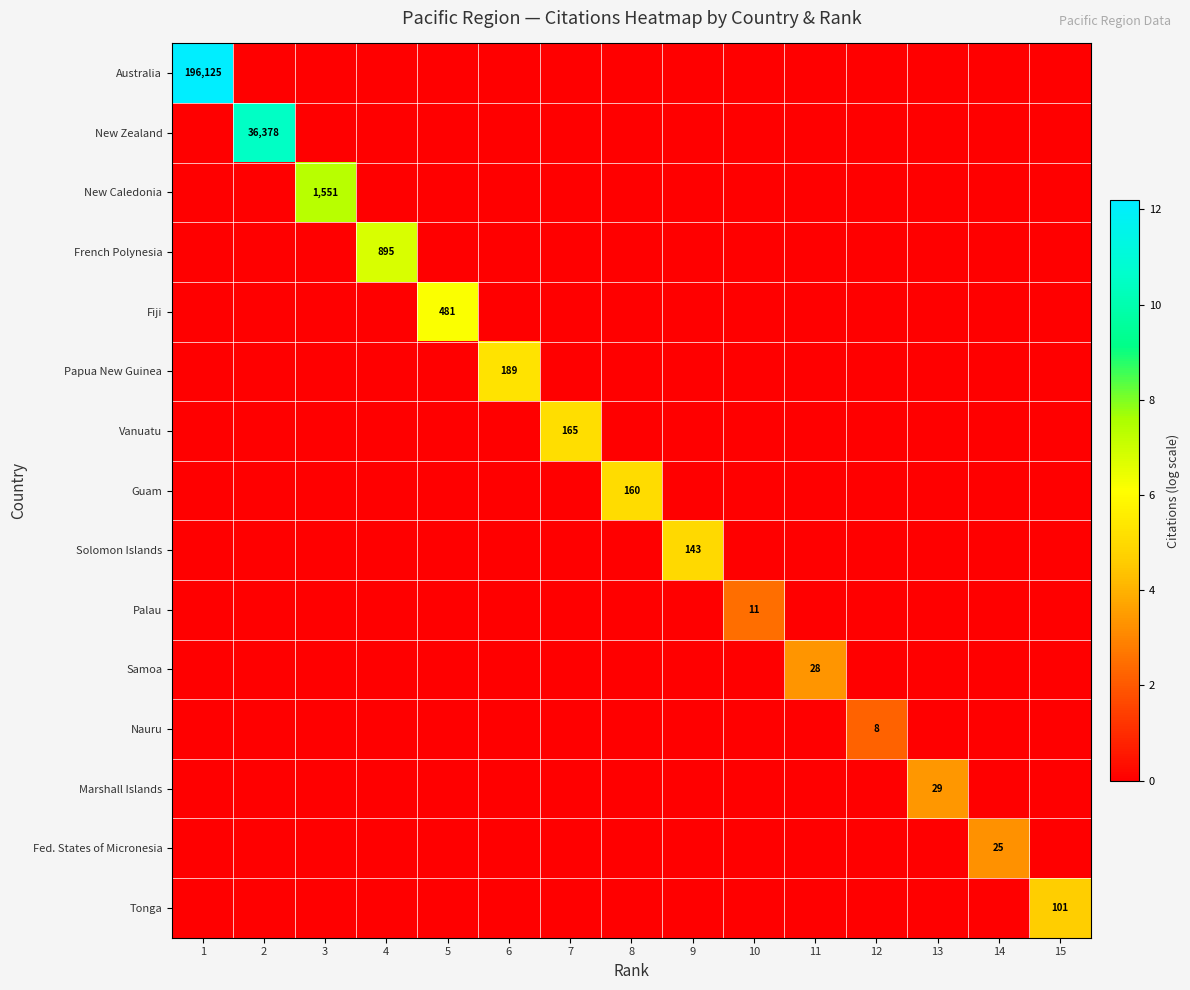

How many distinct data groups are displayed?

15